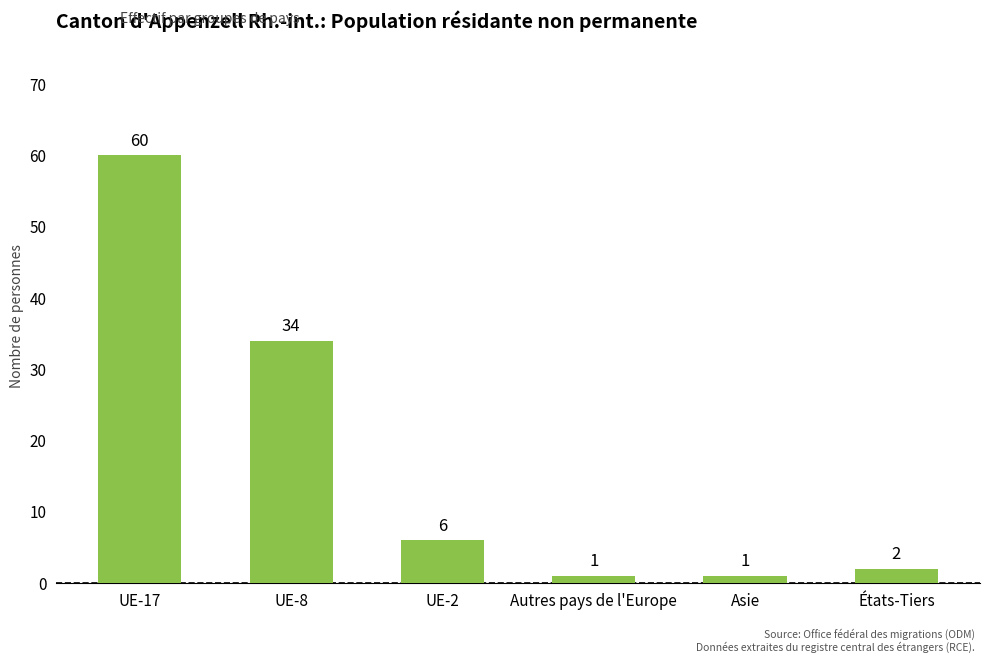

What is the difference between the second highest and minimum values?

33